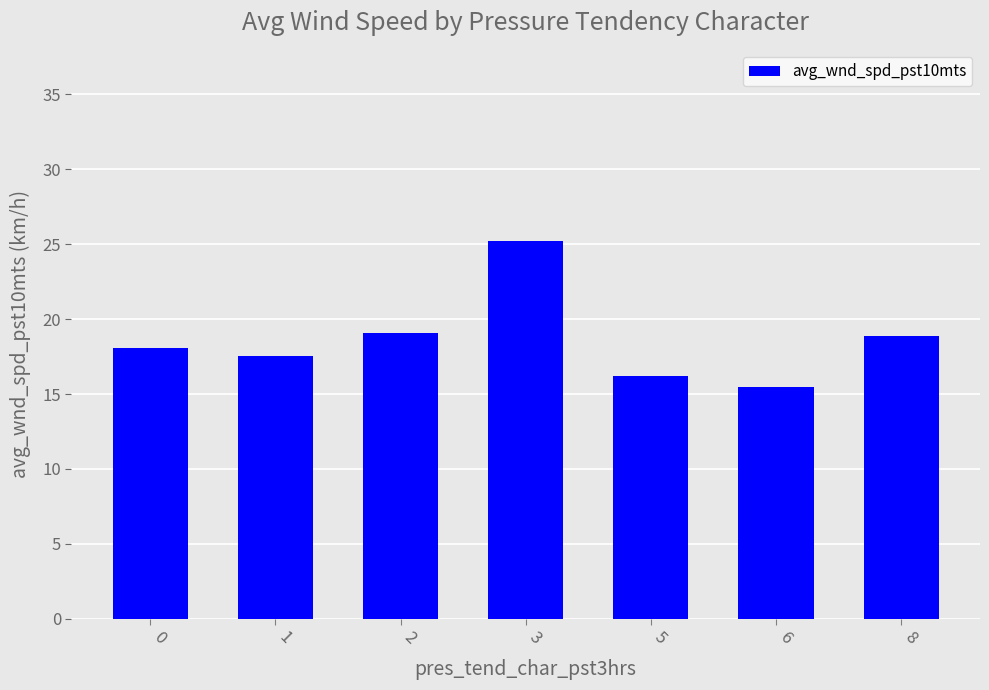

Approximately how many times larger is the value at 0 compared to 8?

1.0